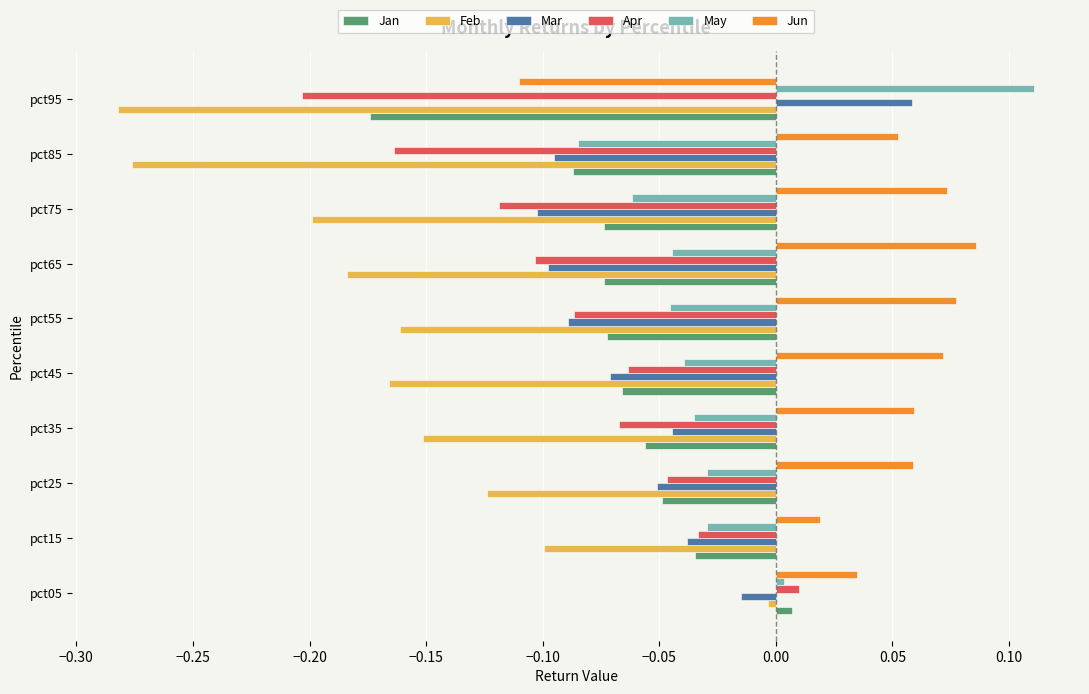

Is the value of Apr at pct75 greater than the value of May at pct55?

No